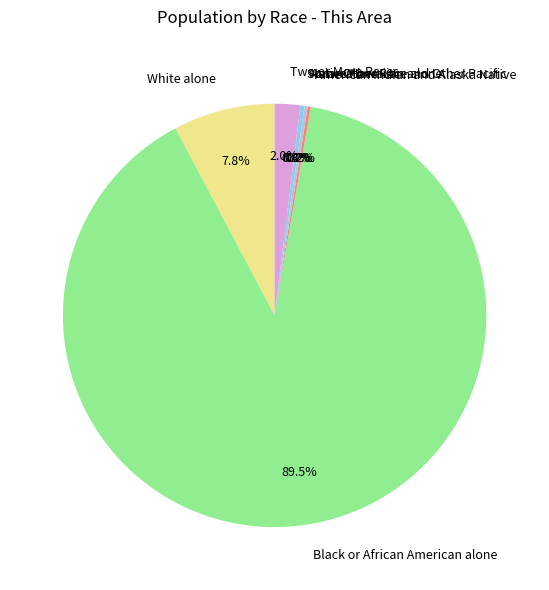

Which slice is the largest?

Black or African American alone